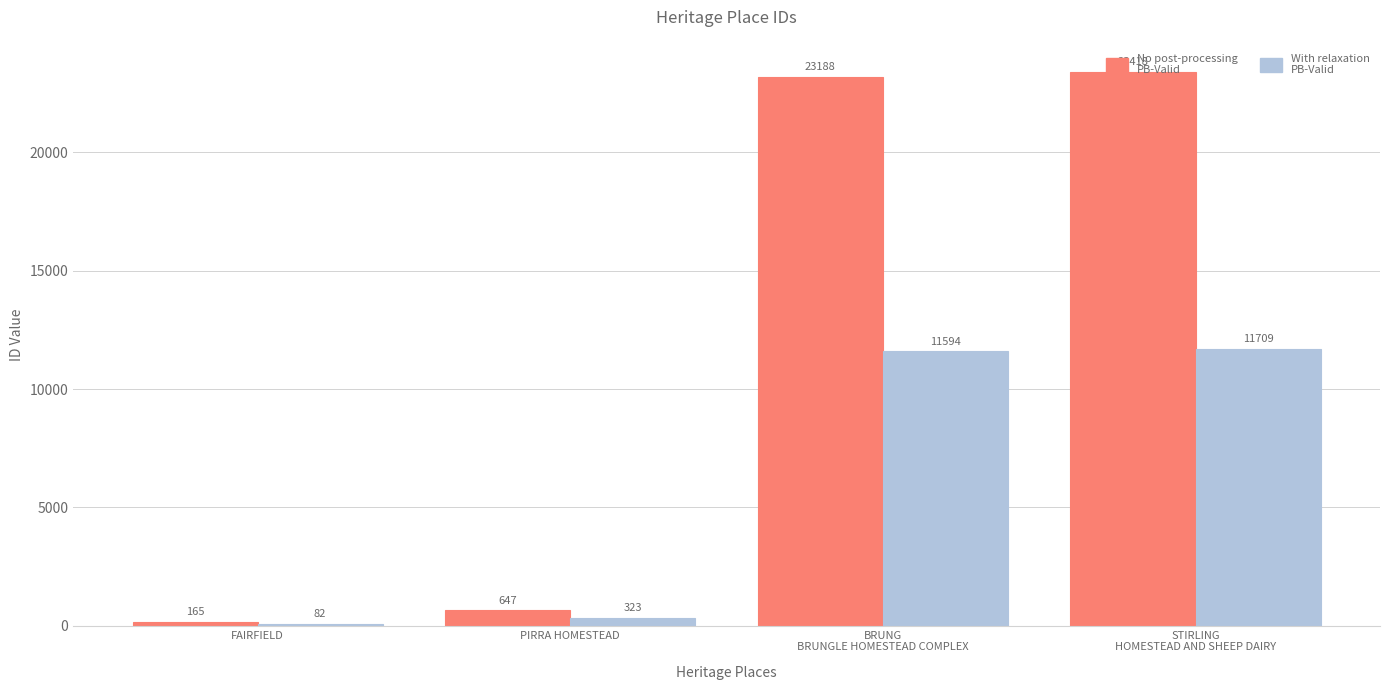

What is the difference between the highest and lowest values at STIRLING
HOMESTEAD AND SHEEP DAIRY?

11709.0